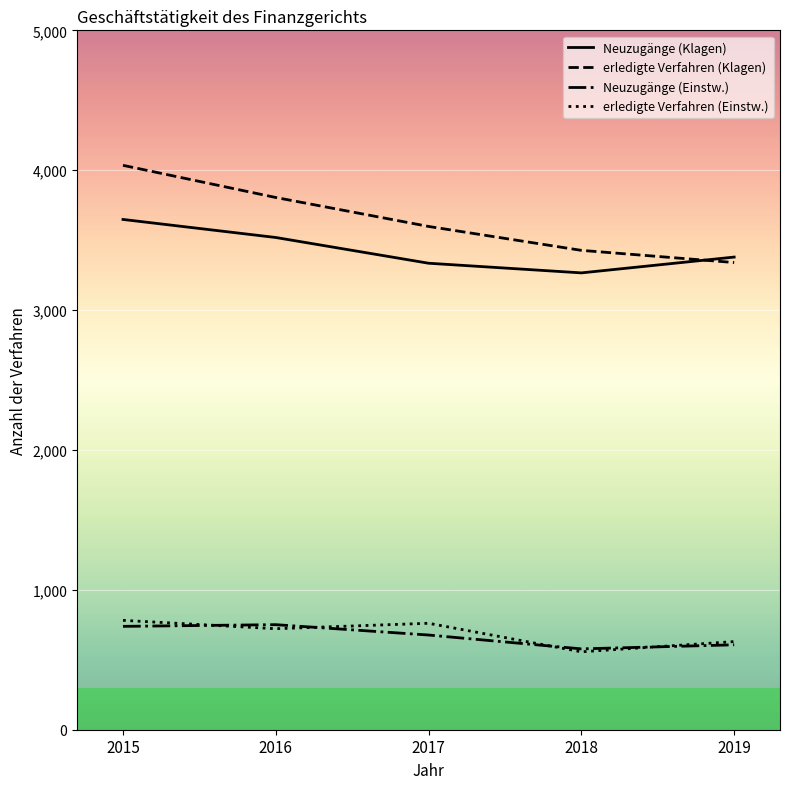

Between 2016 and 2019, which series saw the biggest shift?

erledigte Verfahren (Klagen)